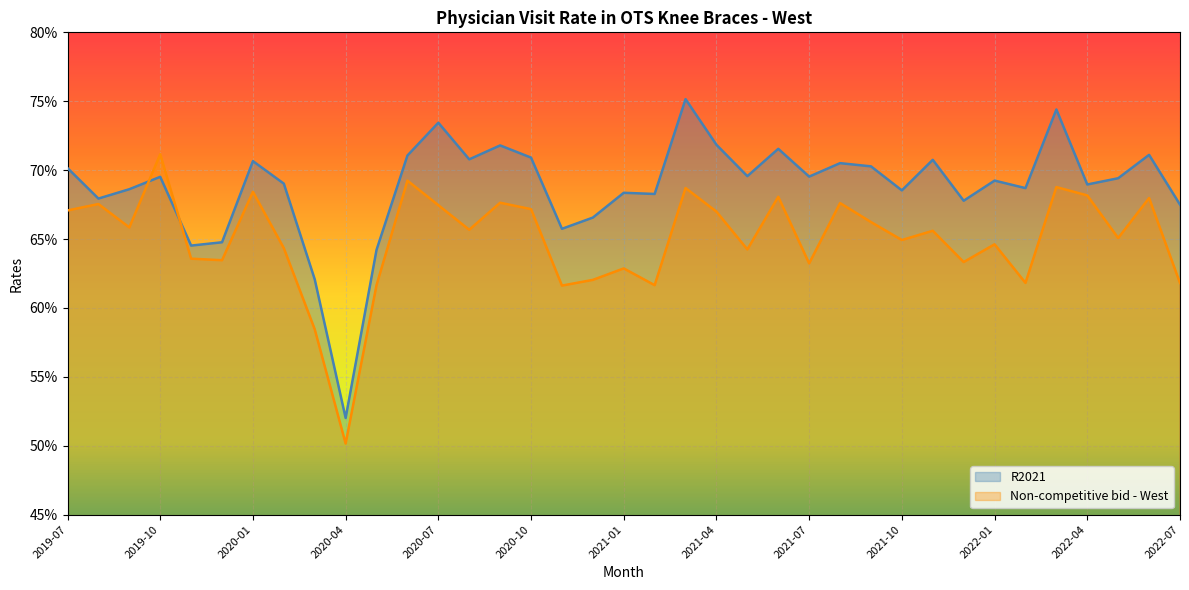

True or false: R2021 has more than 1 interior local peaks.

True